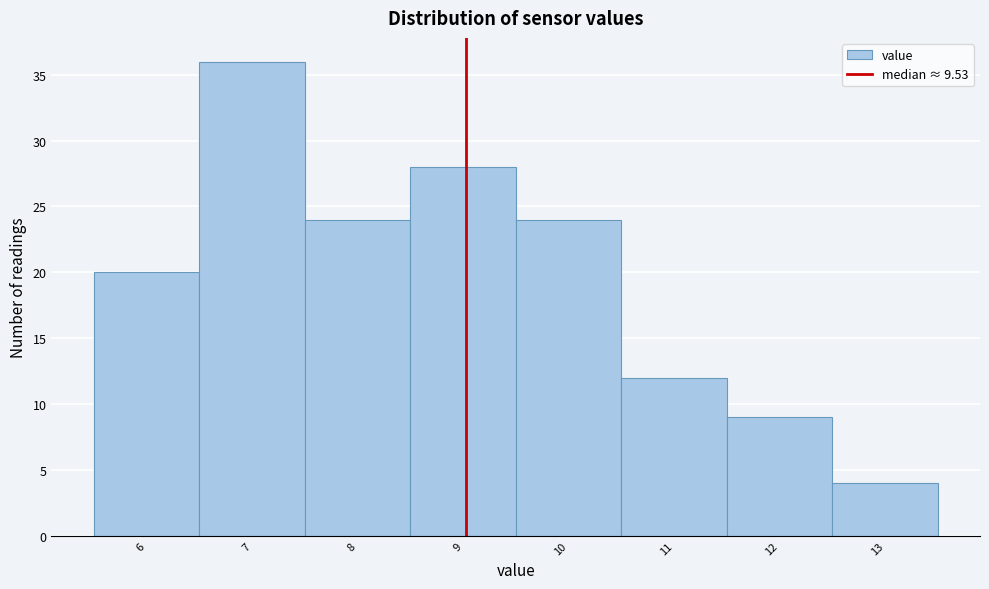

Reading left to right, extract all data points from this chart.

6=20	7=36	8=24	9=28	10=24	11=12	12=9	13=4